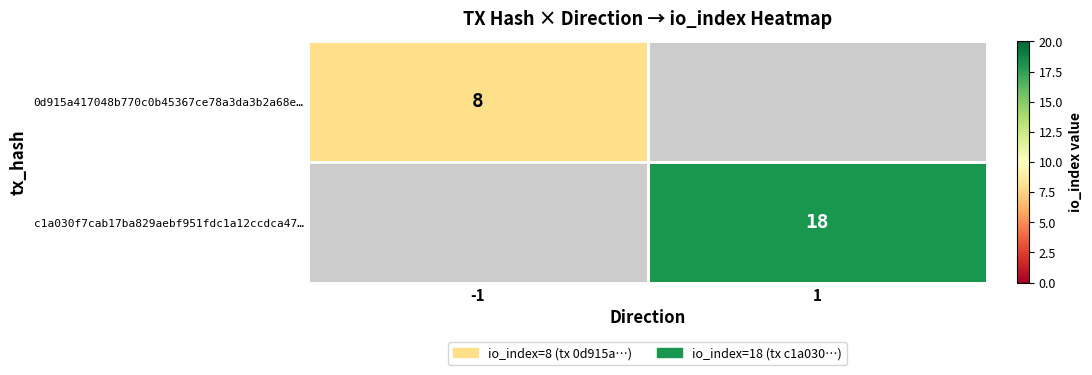

The value of 0d915a417048b770c0b45367ce78a3da3b2a68e… at -1 is 3. True or false?

False